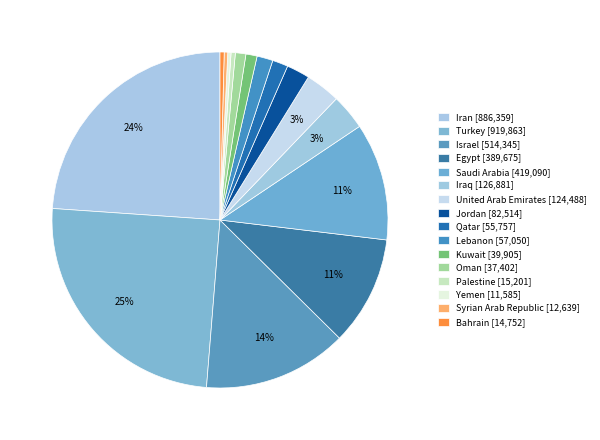

How many slices are in this pie chart?

16